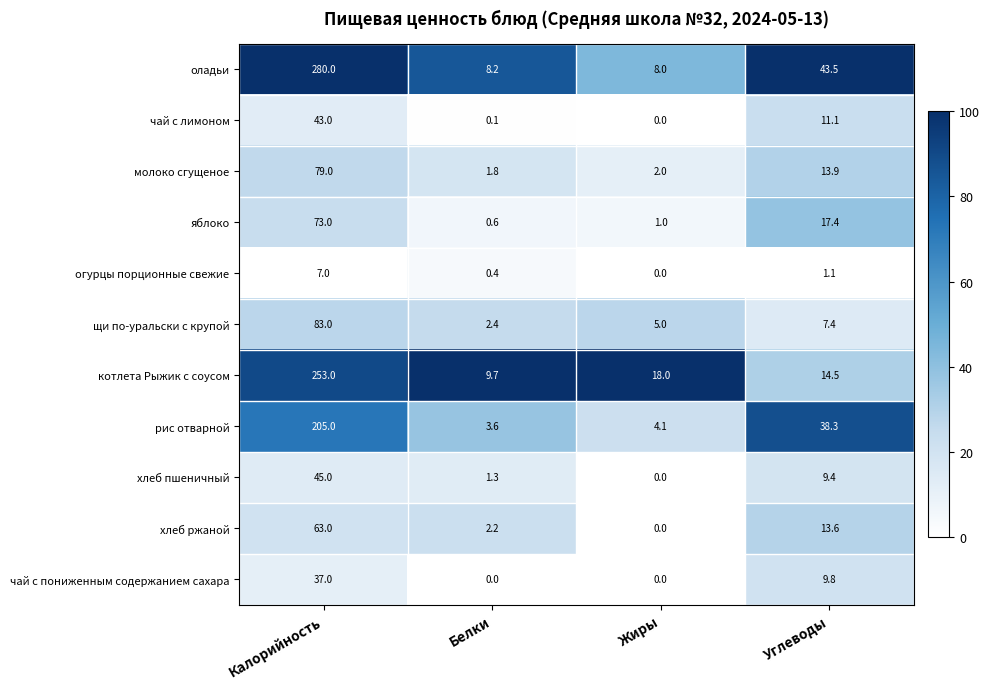

Rank the series at Углеводы from lowest to highest value.

огурцы порционные свежие, щи по-уральски с крупой, хлеб пшеничный, чай с пониженным содержанием сахара, чай с лимоном, хлеб ржаной, молоко сгущеное, котлета Рыжик с соусом, яблоко, рис отварной, оладьи